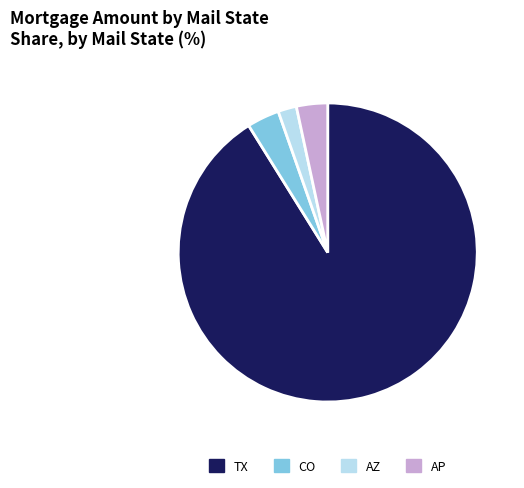

What is the largest slice in the pie chart?

TX